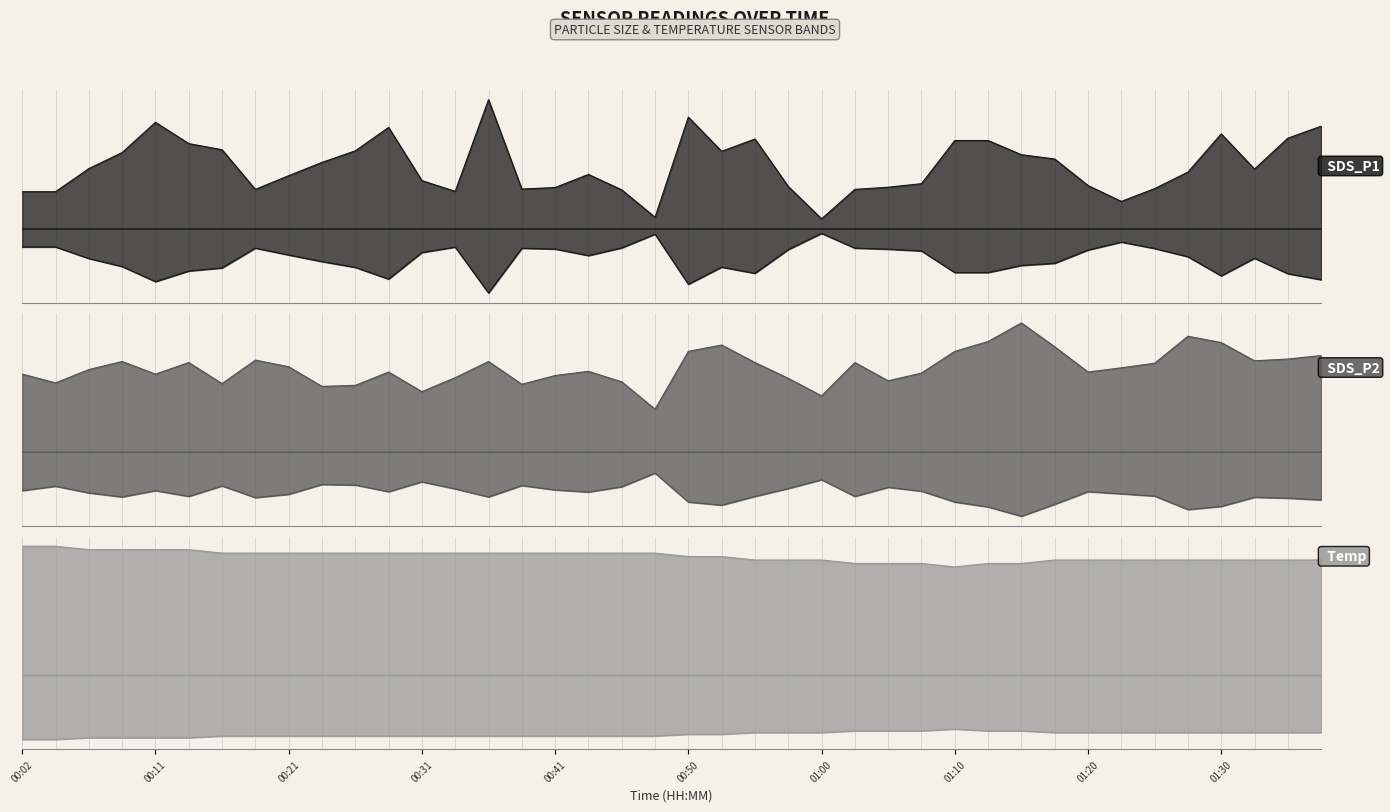

How many distinct data groups are displayed?

3